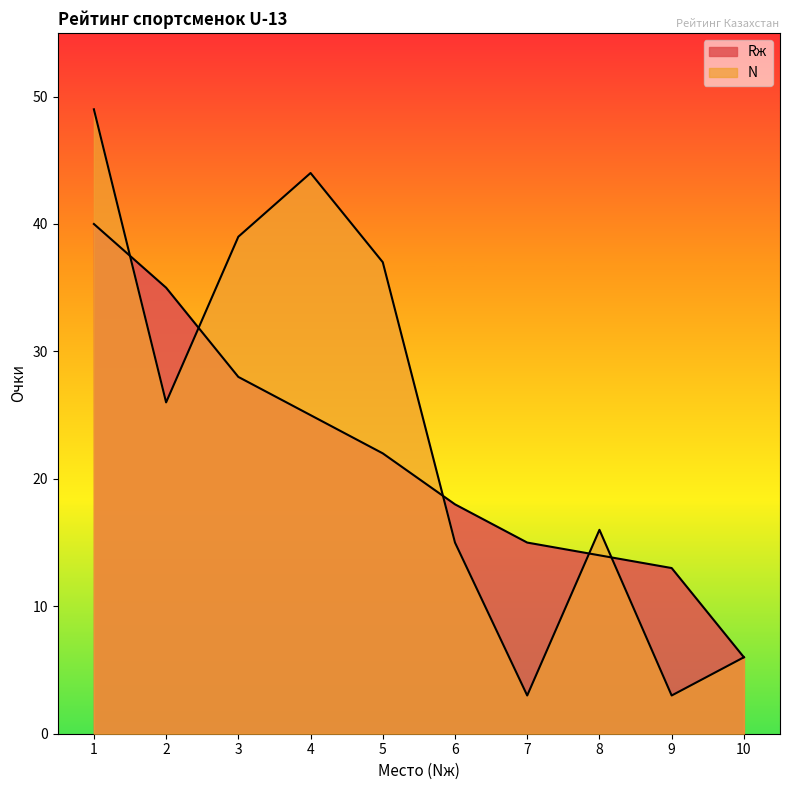

In N, how many points are higher than both neighbors (excluding endpoints)?

2